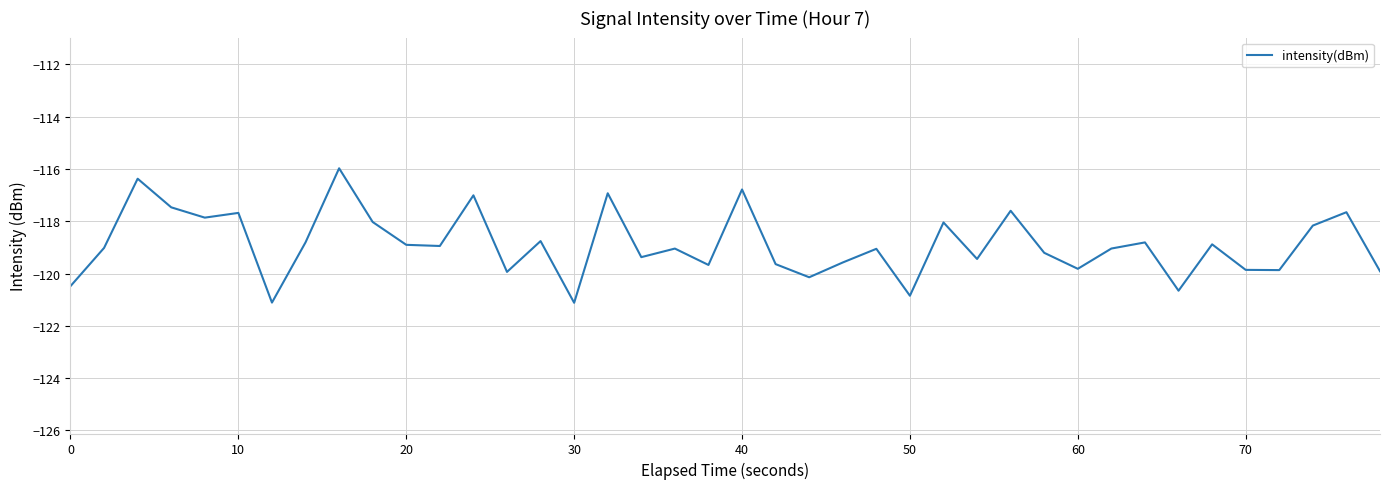

What is the maximum value shown in the chart?

-116.0